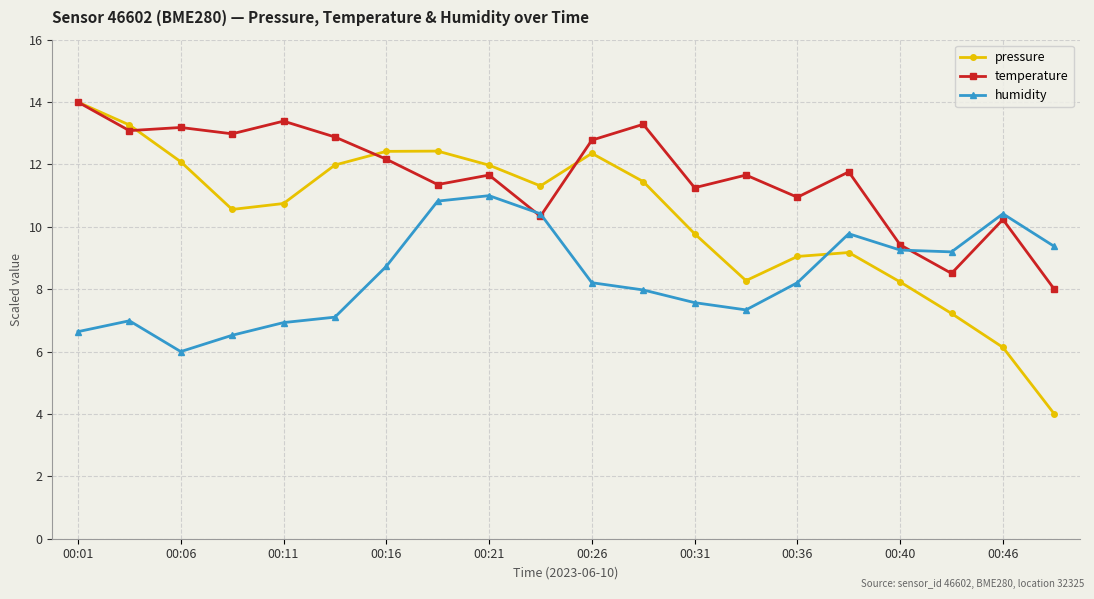

Which series has the largest range (max minus min)?

pressure